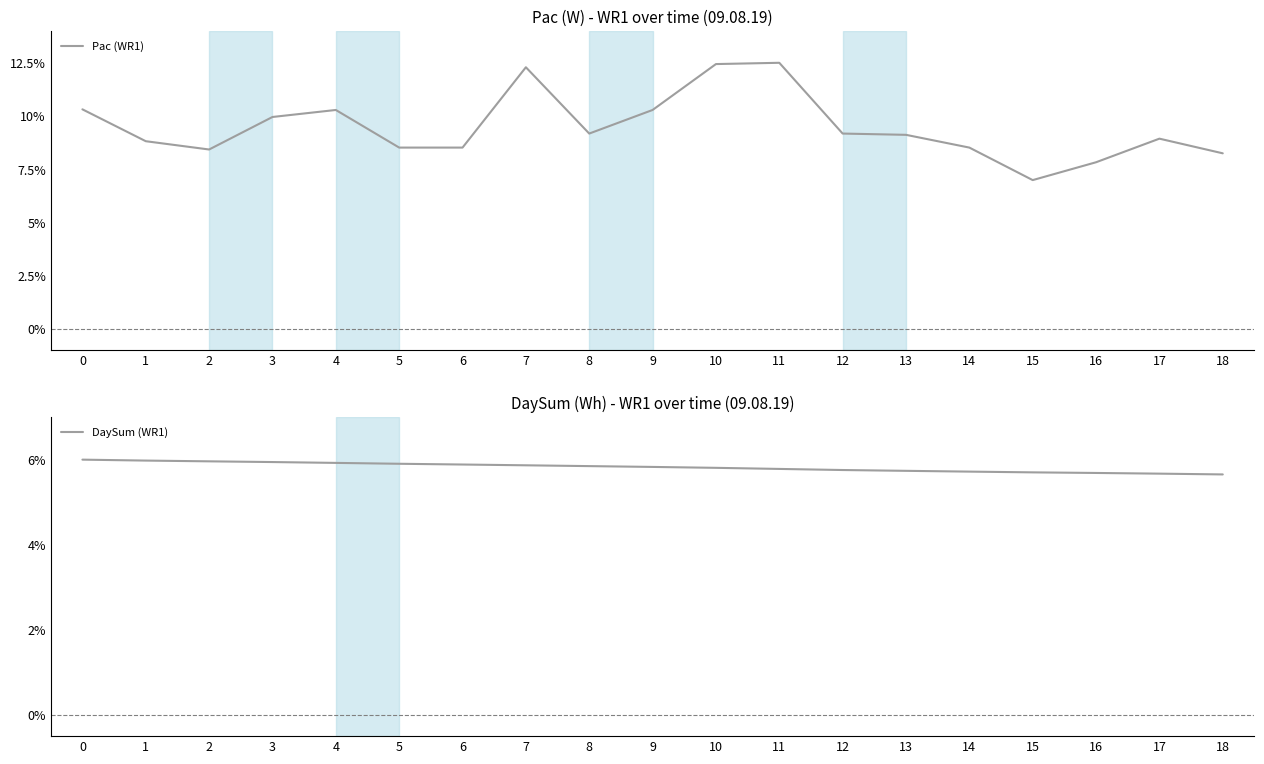

What is the spread (max minus min) of values at 3?

4.0